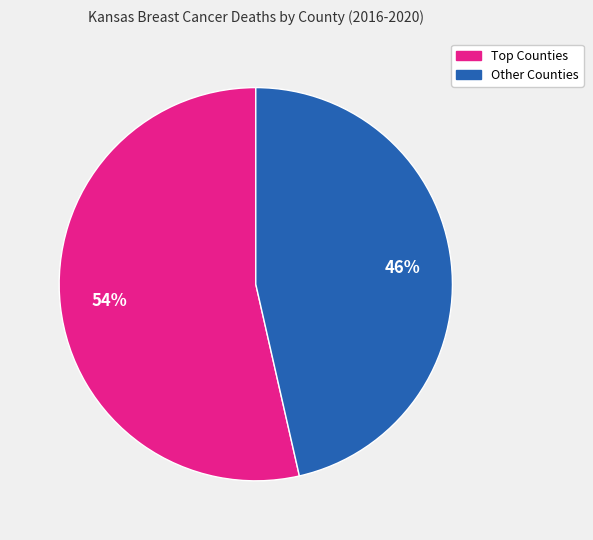

Count the number of slices in the pie.

2